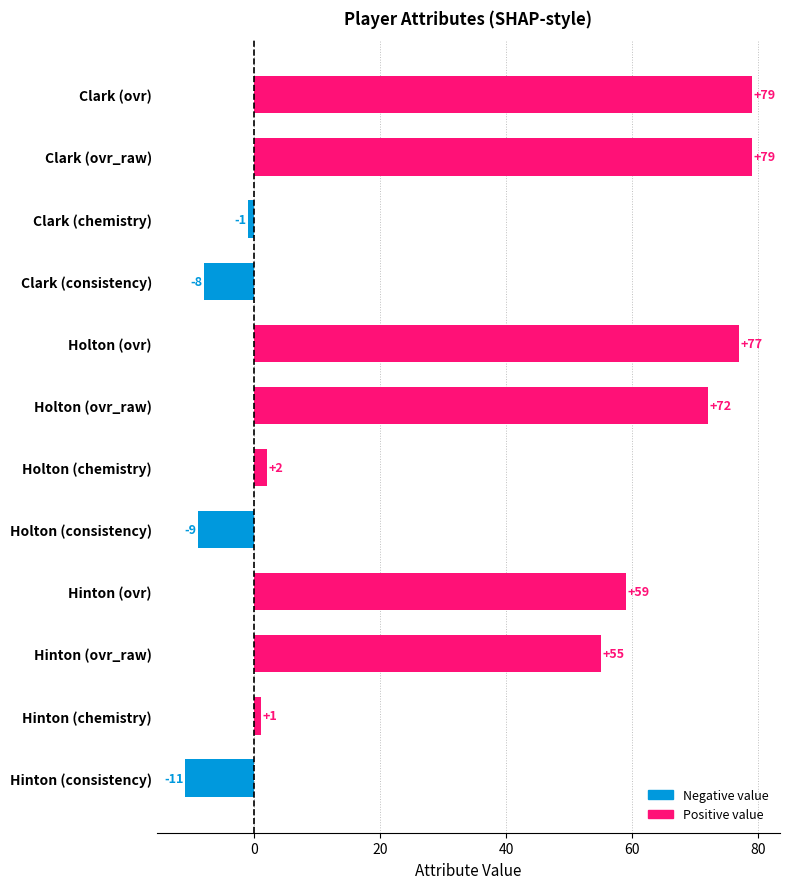

The chart shows a value of 1 at Hinton (chemistry). True or false?

True